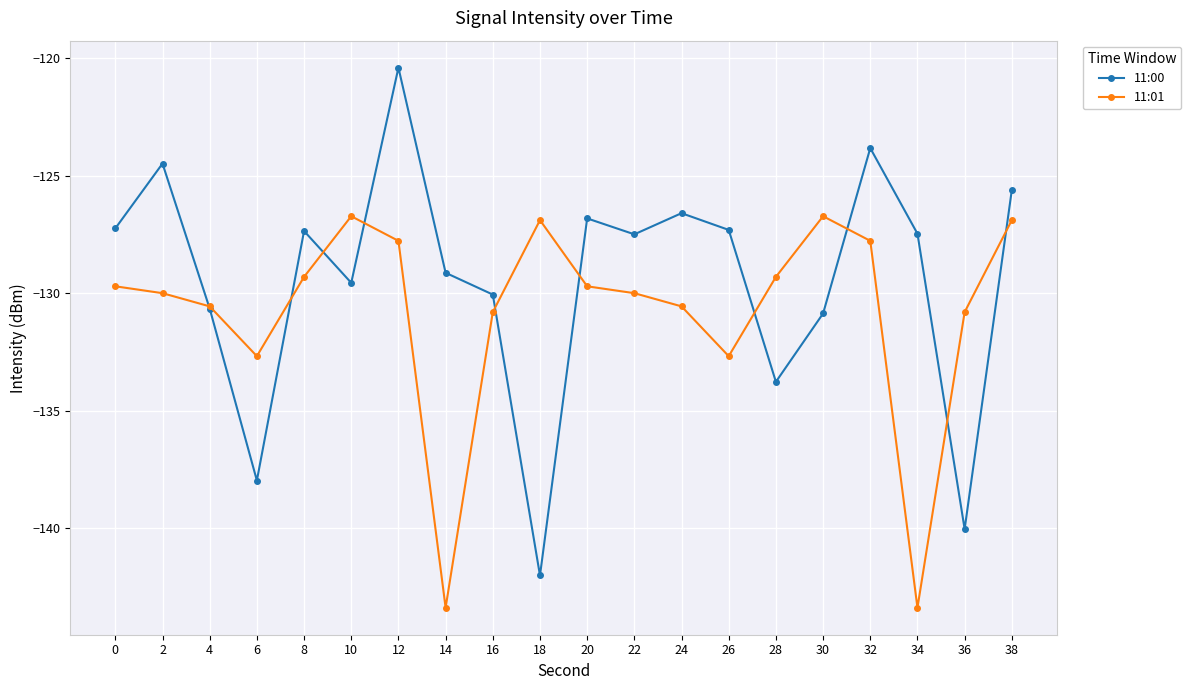

List the series in order of their overall mean, lowest first.

11:01, 11:00